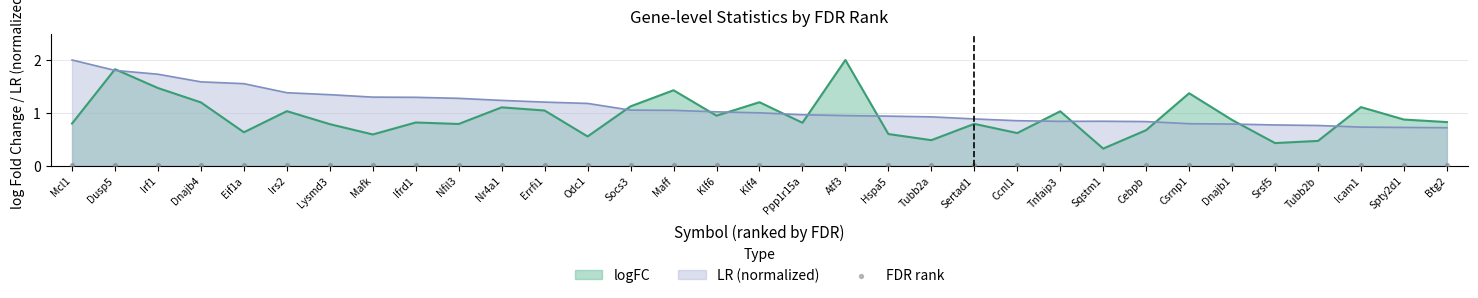

Is the value of logFC at Tnfaip3 greater than the value of LR (normalized) at Tubb2a?

Yes